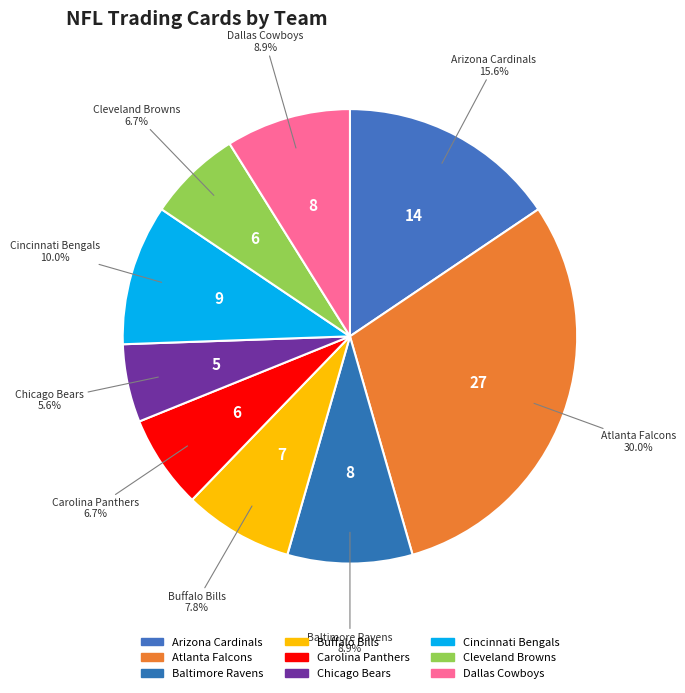

How many segments does this pie chart have?

9